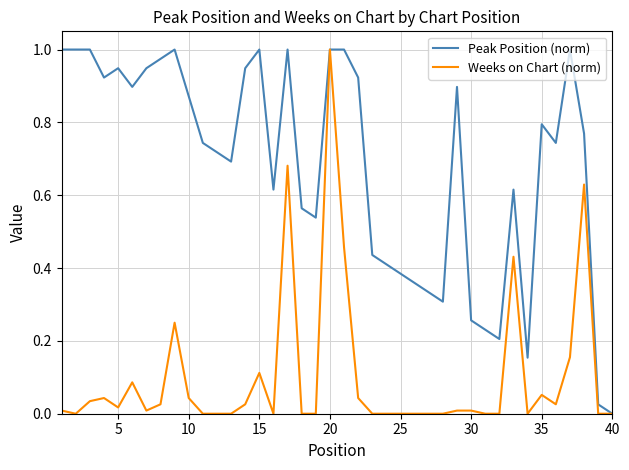

Which series has the largest total across all categories?

Peak Position (norm)